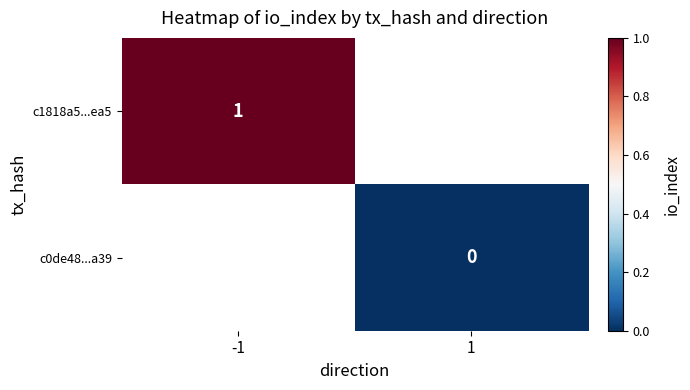

Which label corresponds to the smallest value in the chart?

1